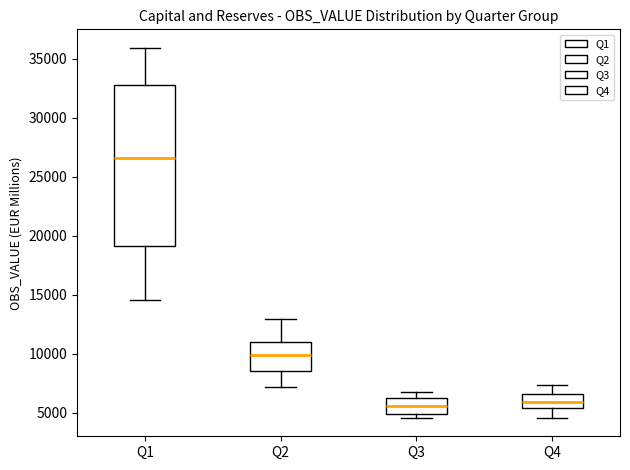

Reading left to right, transcribe this box plot: for each box, give where its median line is, the range the box spans, and where its two whiskers end, as read against the y-axis. The values are not printed on the chart, so give them approximately, as read against the axis.

Q1: median 26500, box 19000 to 33000, whiskers 14500 to 36000
Q2: median 10000, box 8500 to 11000, whiskers 7000 to 13000
Q3: median 5500, box 5000 to 6000, whiskers 4500 to 7000
Q4: median 6000, box 5500 to 6500, whiskers 4500 to 7500